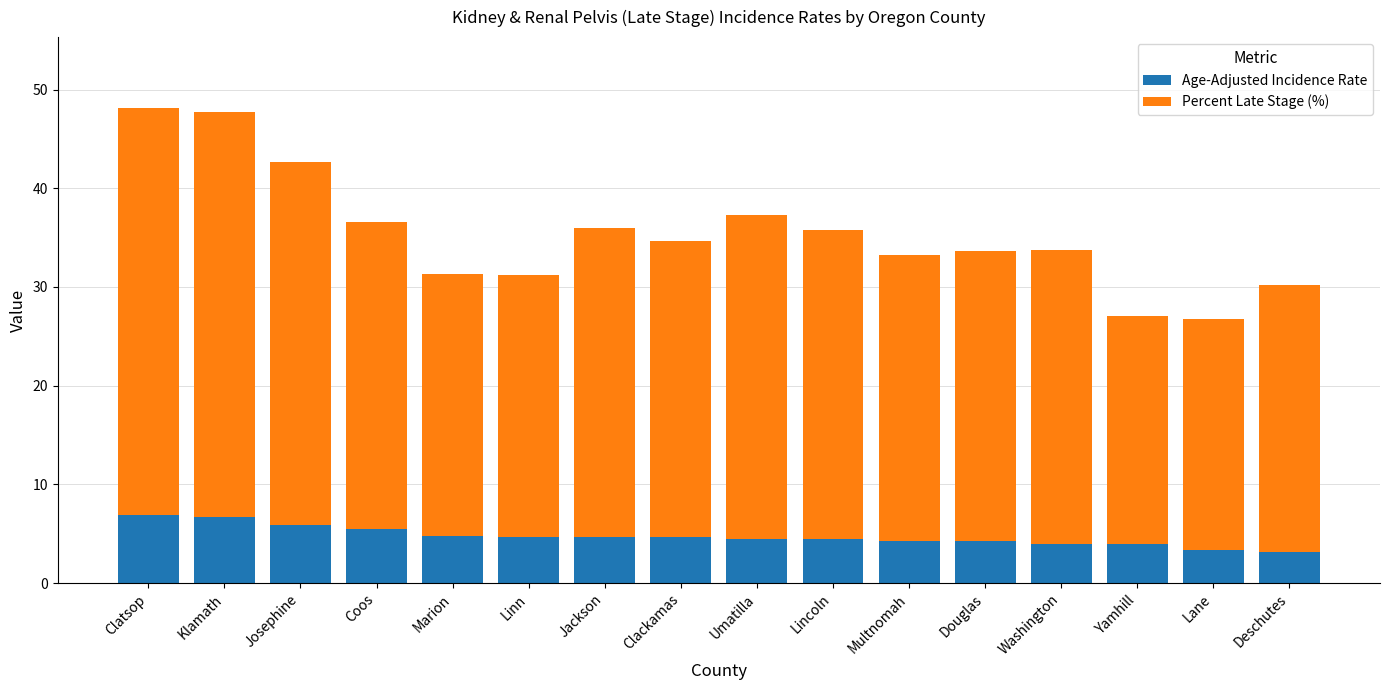

What is the sum of all Age-Adjusted Incidence Rate values?

76.1